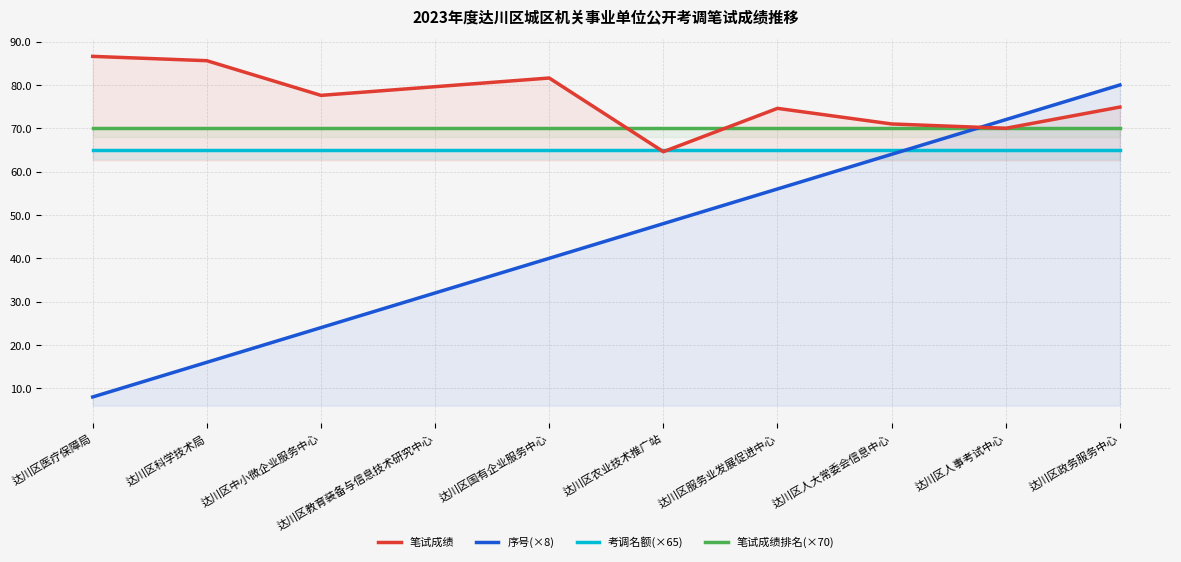

Between which two adjacent categories do 笔试成绩排名(×70) and 笔试成绩 first intersect?

达川区国有企业服务中心 and 达川区农业技术推广站